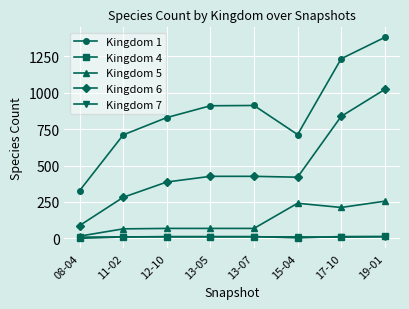

Which series has the widest spread of values?

Kingdom 1